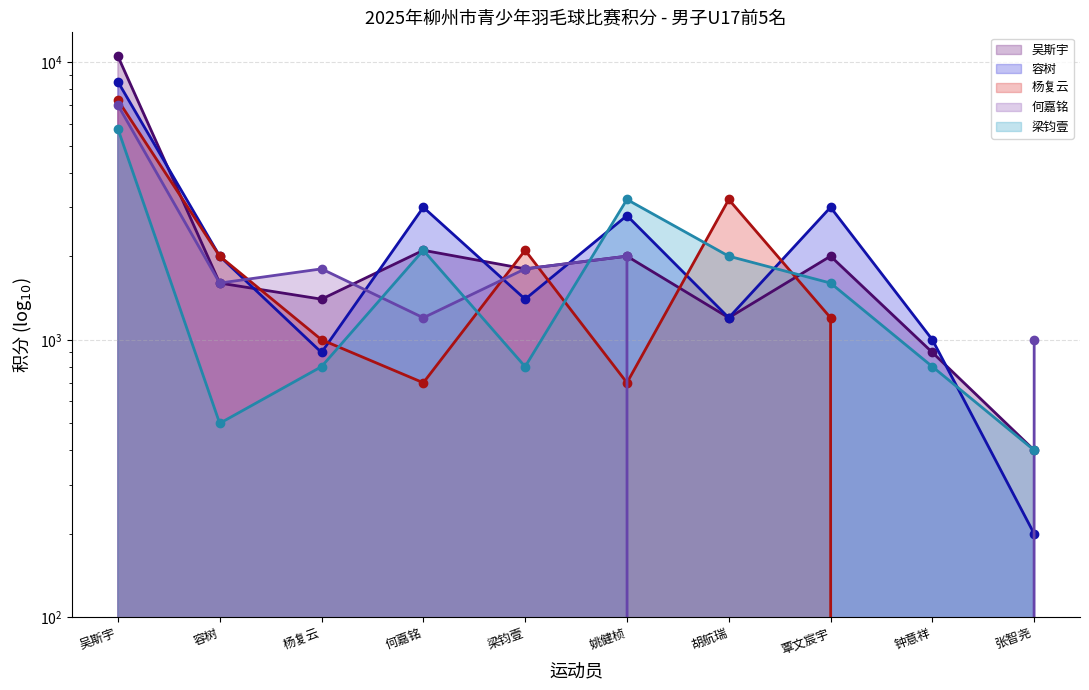

What are all the series names shown in the legend?

吴斯宇, 容树, 杨复云, 何嘉铭, 梁钧壹